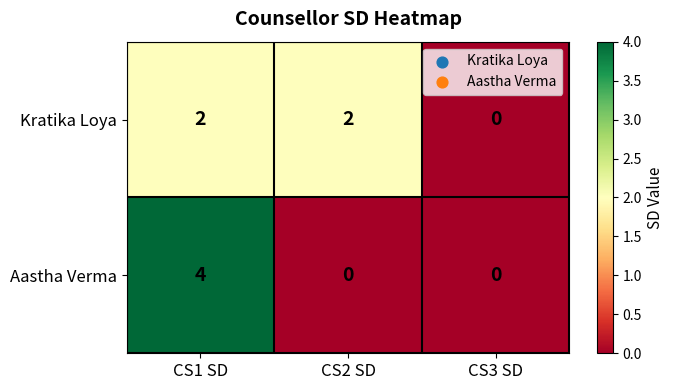

At which category is the sum across all series the highest?

CS1 SD